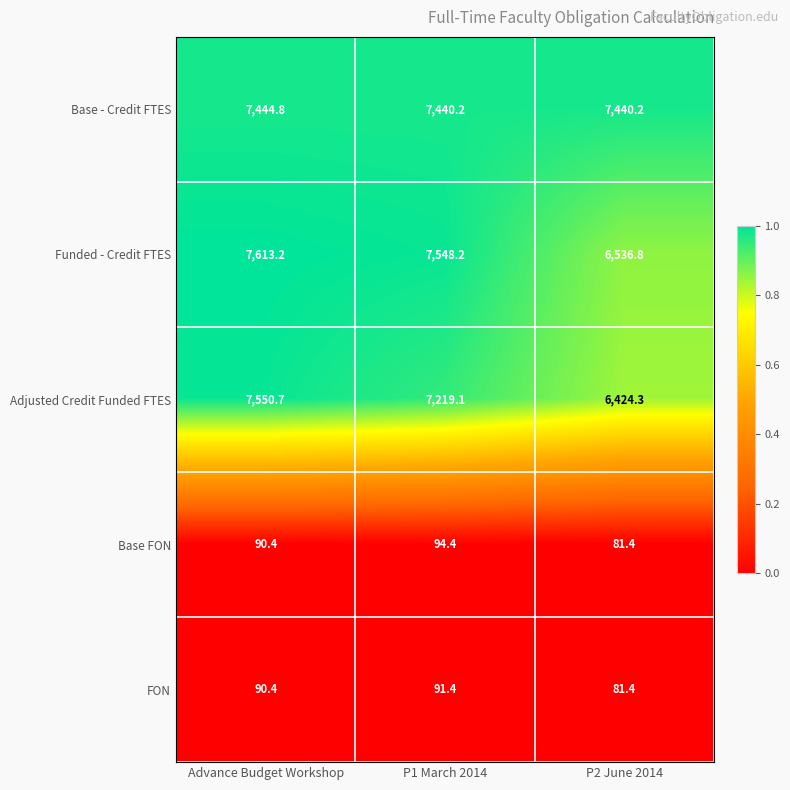

Which series has the largest total across all categories?

Base - Credit FTES